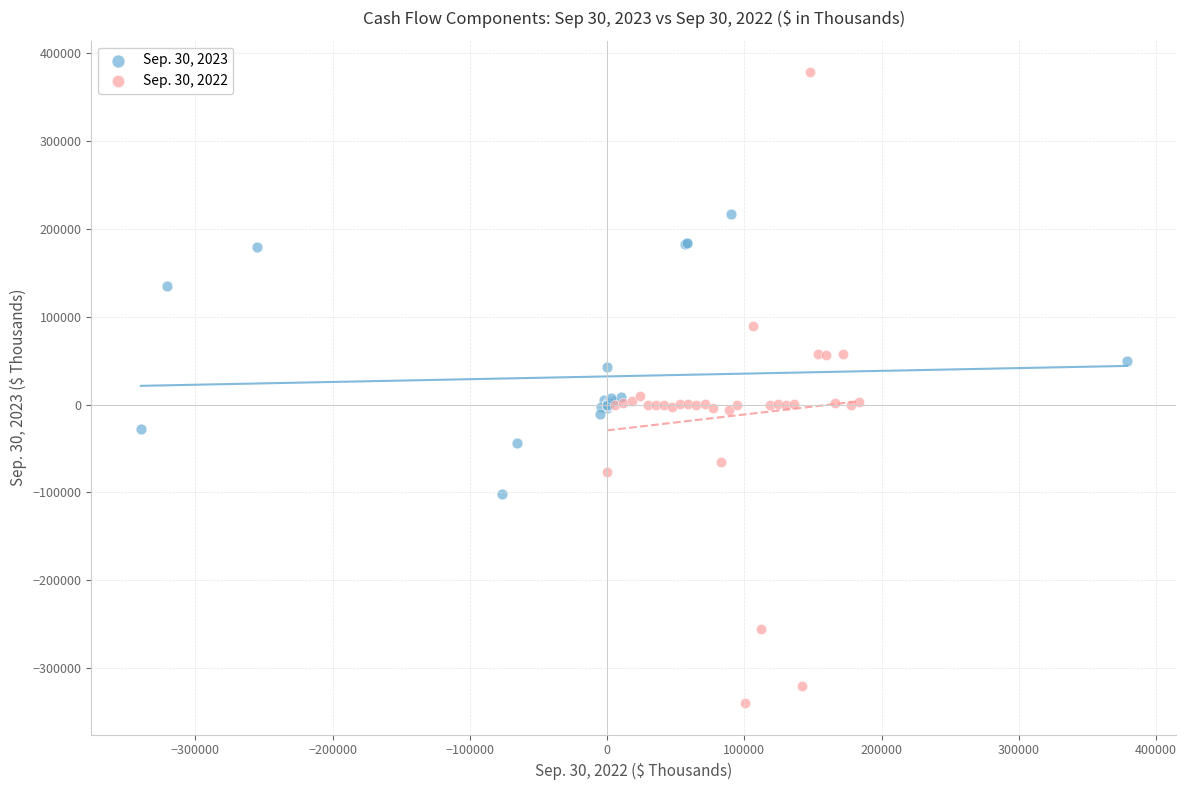

Which series has the largest Y range (max minus min)?

Sep. 30, 2022